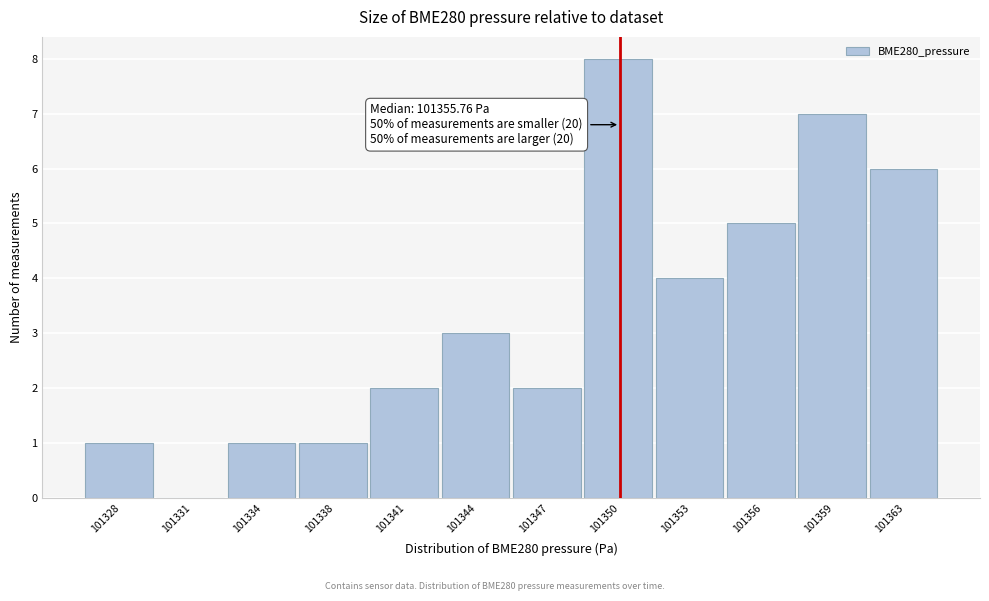

Reading left to right, transcribe all the data shown in this chart.

101328=1	101331=0	101334=1	101338=1	101341=2	101344=3	101347=2	101350=8	101353=4	101356=5	101359=7	101363=6